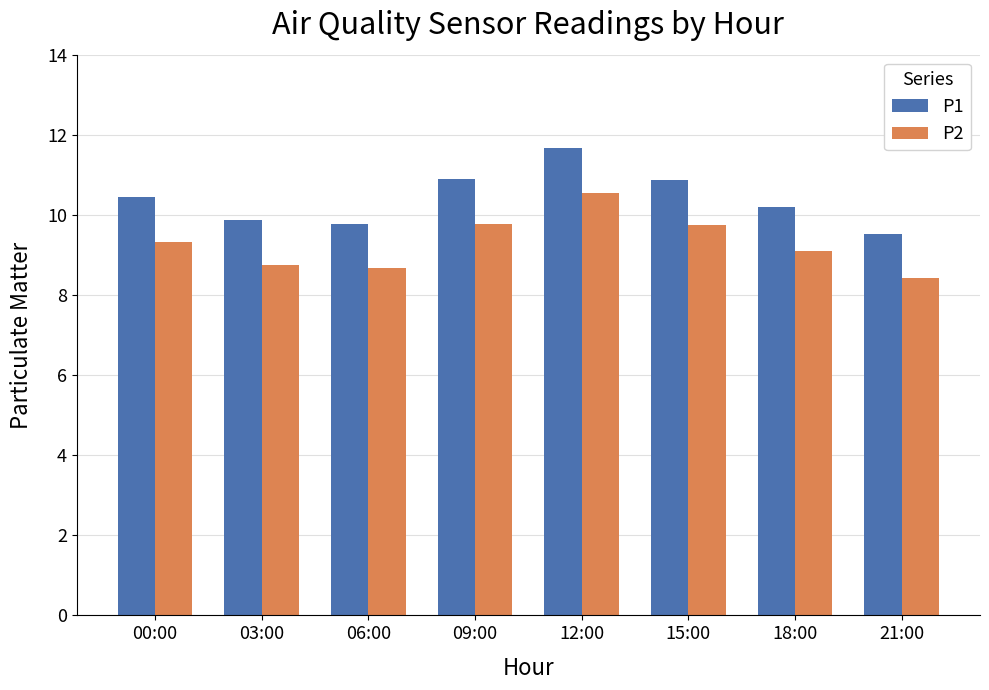

What is the difference between the highest and lowest values at 21:00?

1.1